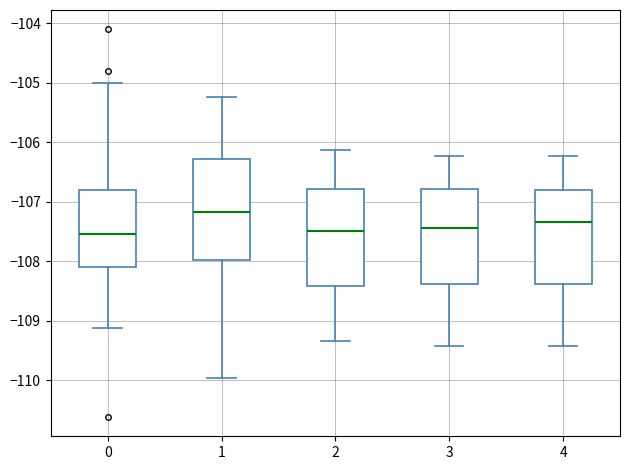

Reading left to right, read every box against the y-axis: the position of its median line, the range the box covers, and the ends of its whiskers. The values are not printed on the chart, so give them approximately, as read against the axis.

0: median -107.5, box -108.1 to -106.8, whiskers -109.1 to -105.0
1: median -107.2, box -108.0 to -106.3, whiskers -110.0 to -105.2
2: median -107.5, box -108.4 to -106.8, whiskers -109.3 to -106.1
3: median -107.4, box -108.4 to -106.8, whiskers -109.4 to -106.2
4: median -107.3, box -108.4 to -106.8, whiskers -109.4 to -106.2